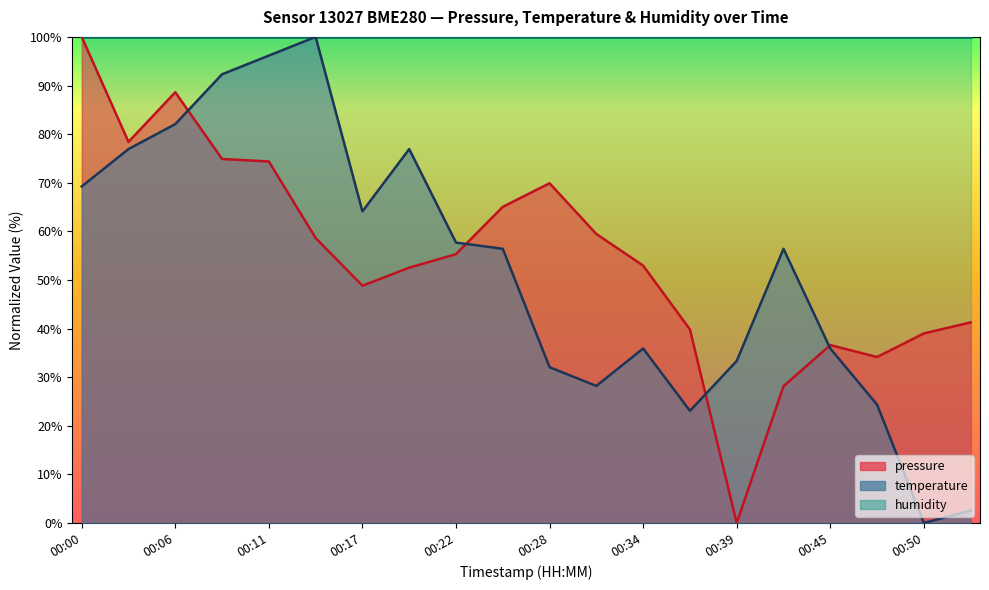

Where does the pressure series first go above 55?

00:00